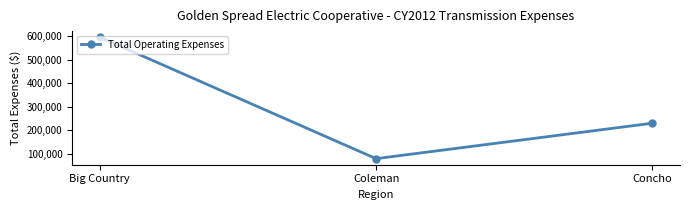

The chart shows a value of 43860 at Coleman. True or false?

False